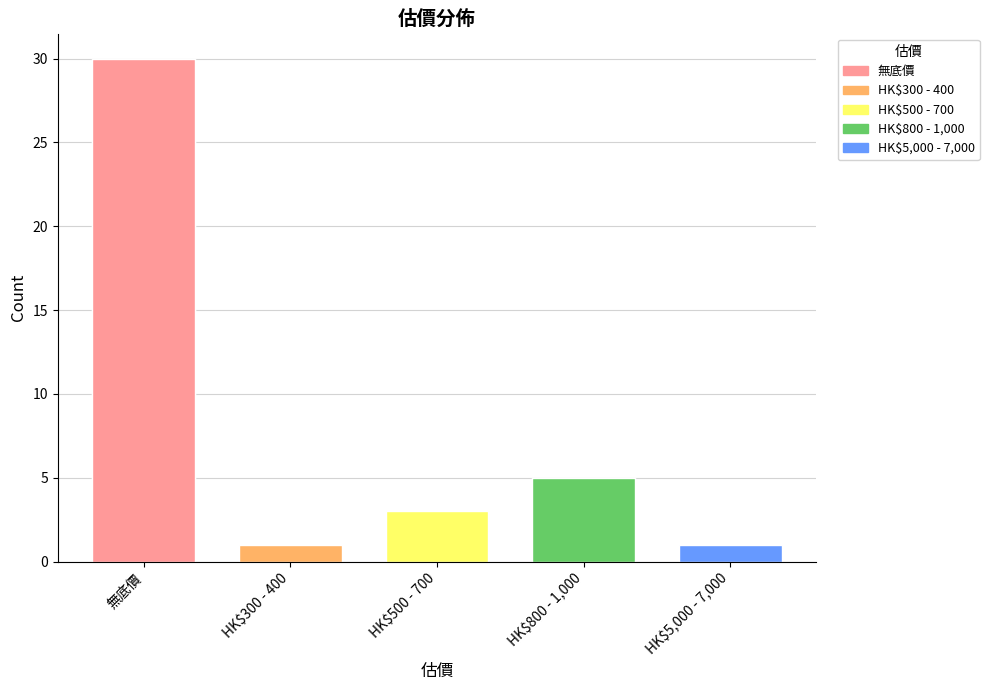

Is it true that the value at HK$800 - 1,000 is 5?

True